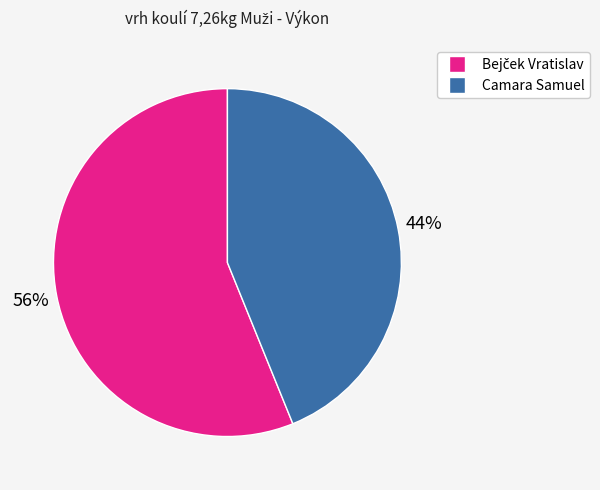

Is Camara Samuel the majority of the pie?

No